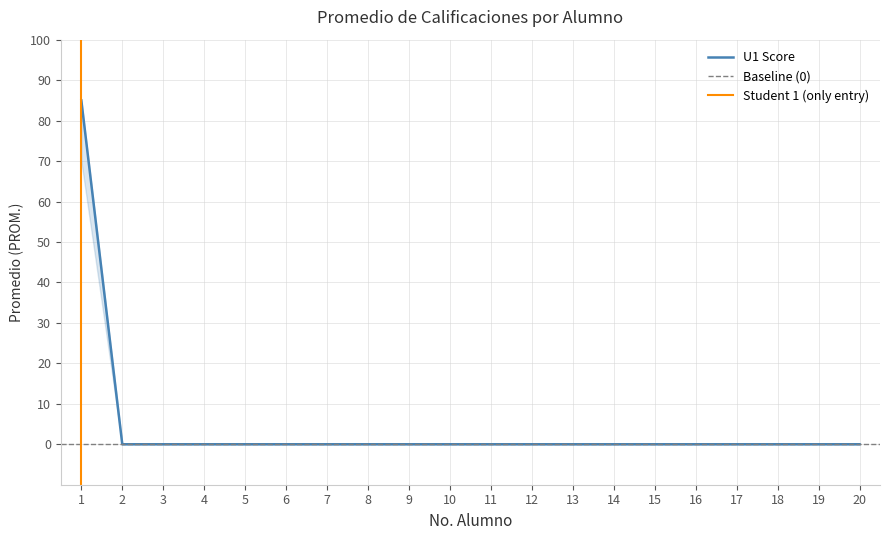

The value of U1 Score at 11 is 0. True or false?

True